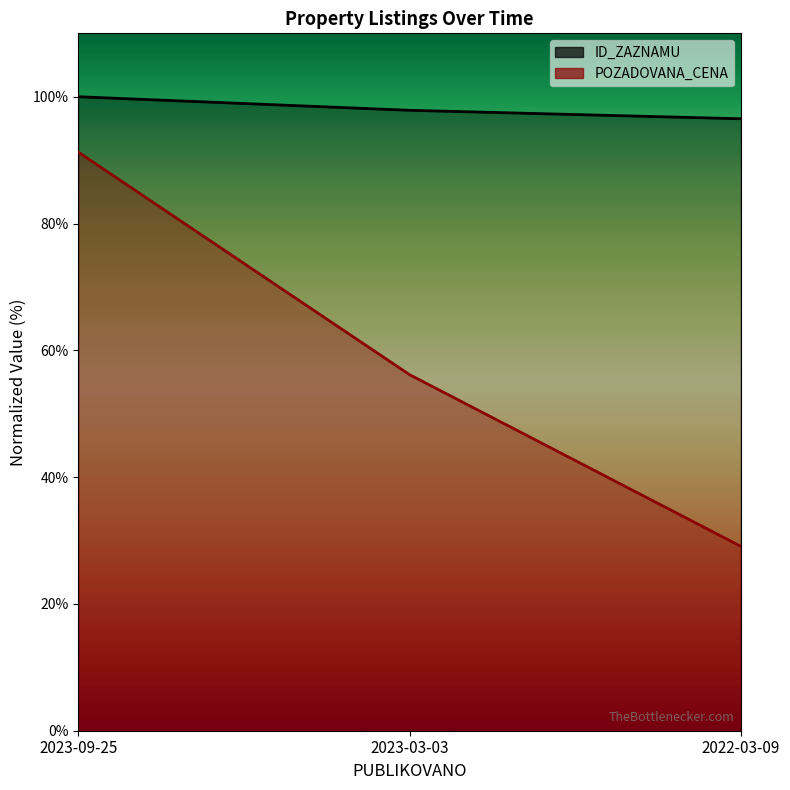

What value does the ID_ZAZNAMU series have at 2022-03-09?

96.5